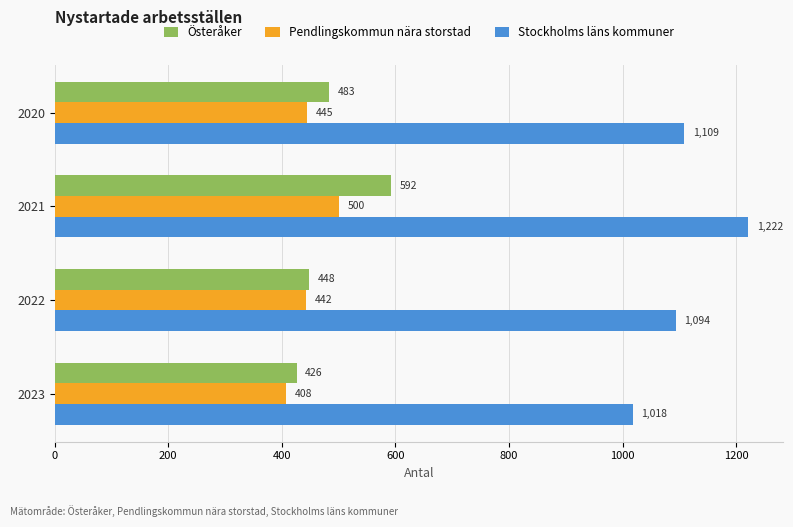

The value of Pendlingskommun nära storstad at 2021 is 802.0. True or false?

False